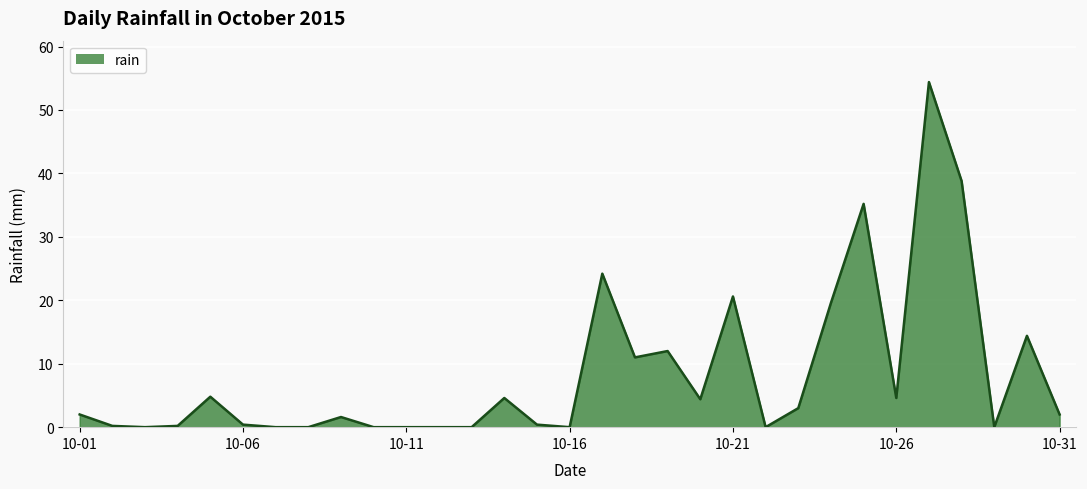

What is the maximum value shown in the chart?

54.4